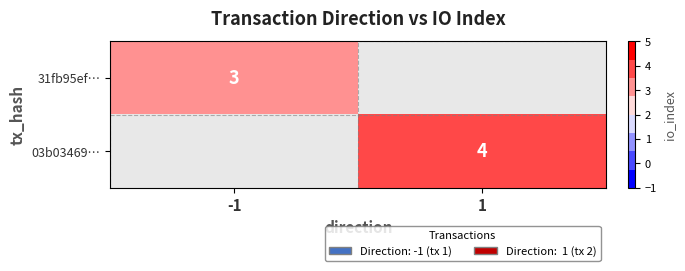

The value of 31fb95ef… at -1 is 5. True or false?

False